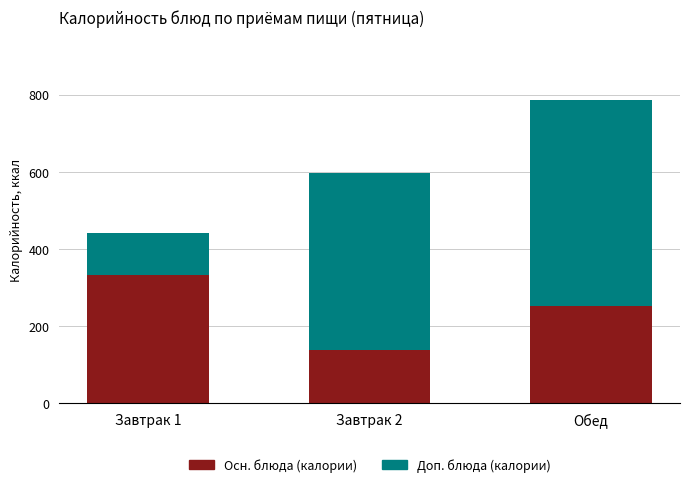

What is the maximum value for Осн. блюда (калории)?

332.0